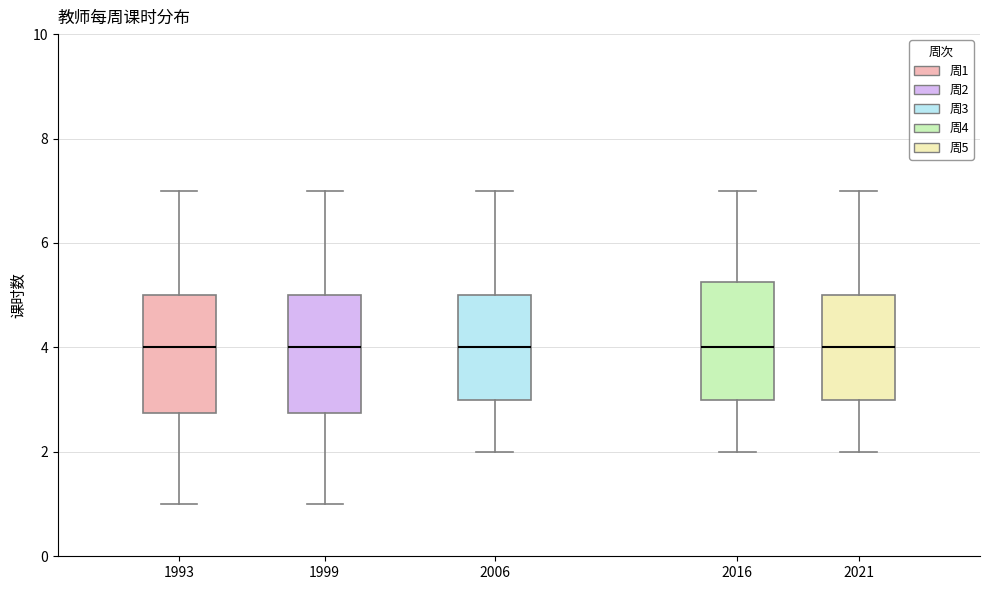

Where is the upper edge of the box at x = 1993 on the y-axis? The values are not printed on the chart, so give them approximately, as read against the axis.

5.0